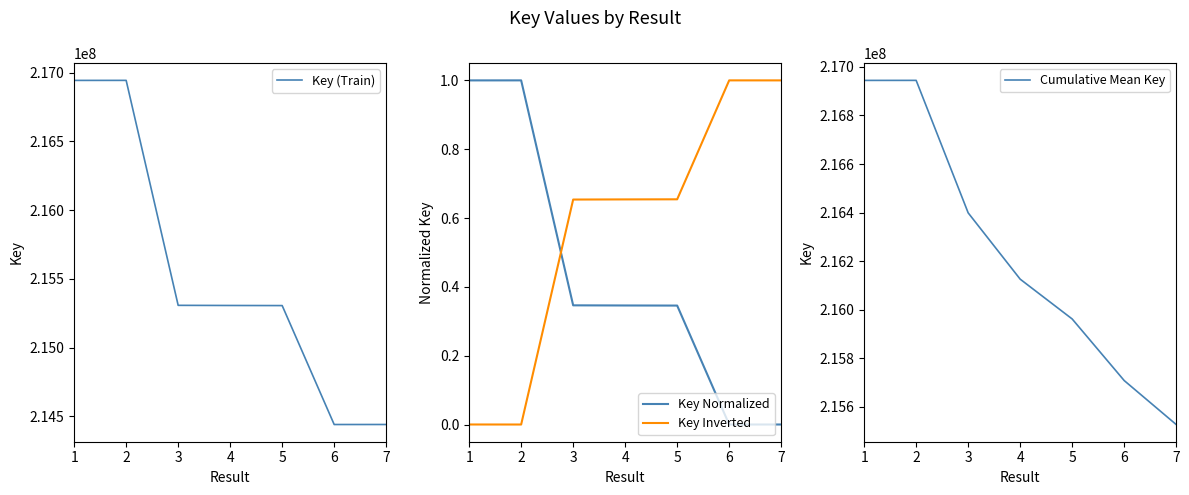

At which category does the chart reach its peak across all series?

2